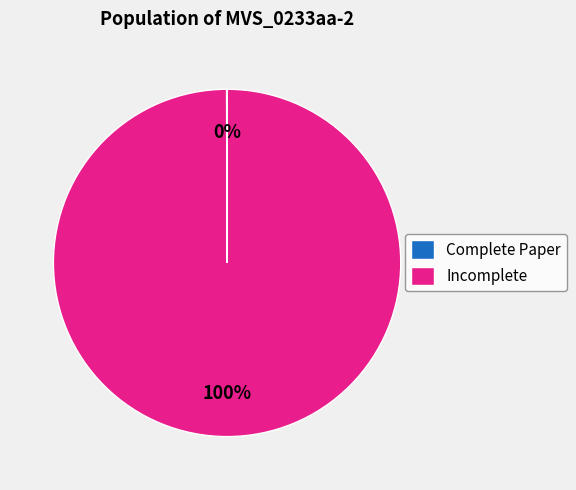

Is there any slice that represents more than half of the pie?

Yes